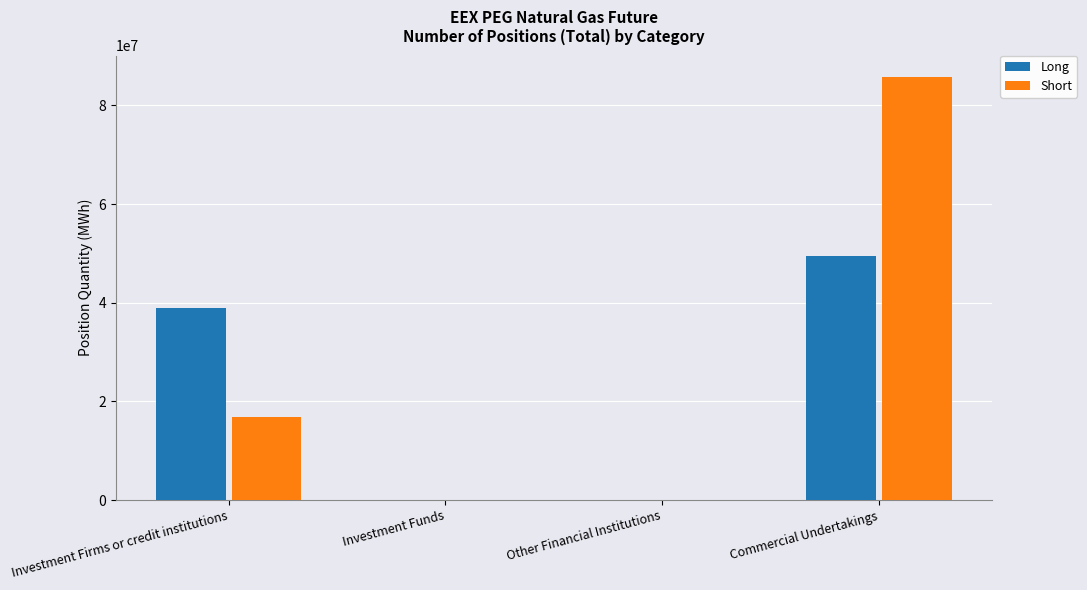

Which series has the widest spread of values?

Short